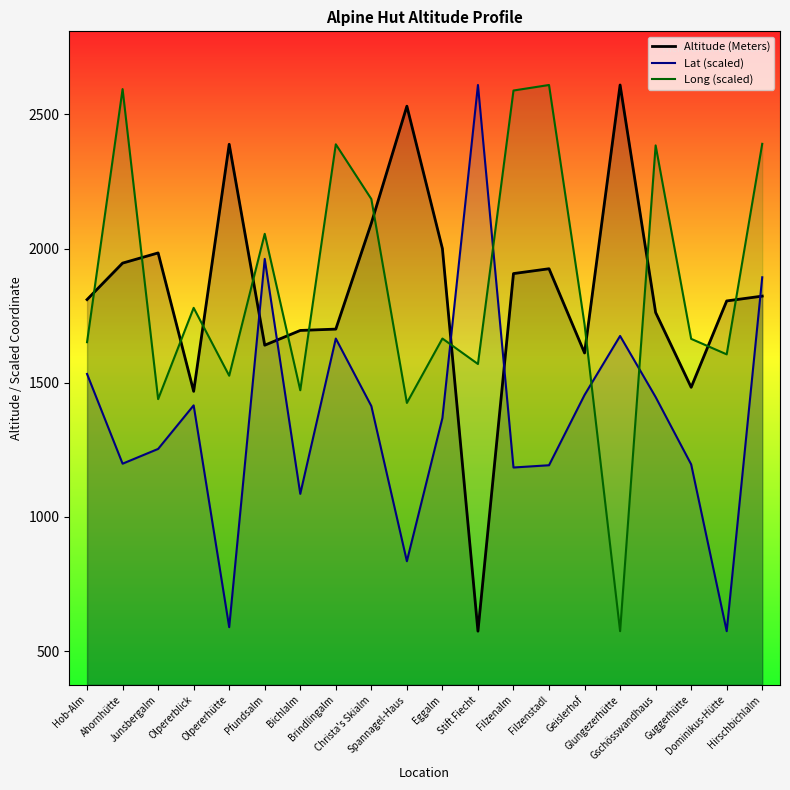

What position from the left is Stift Fiecht?

12